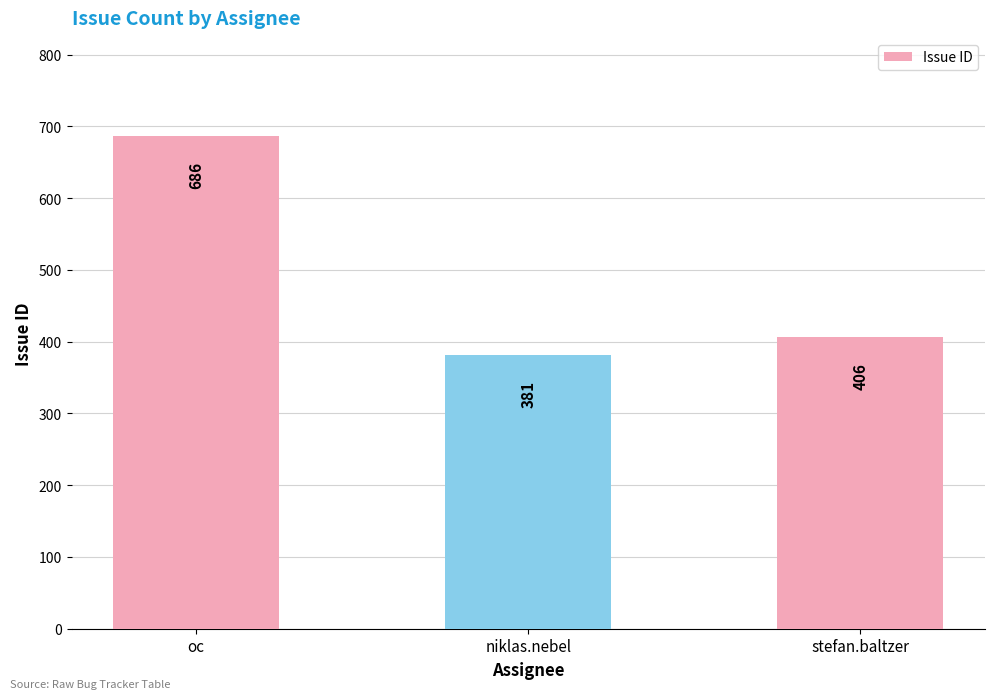

What is the difference between the maximum and minimum values?

305